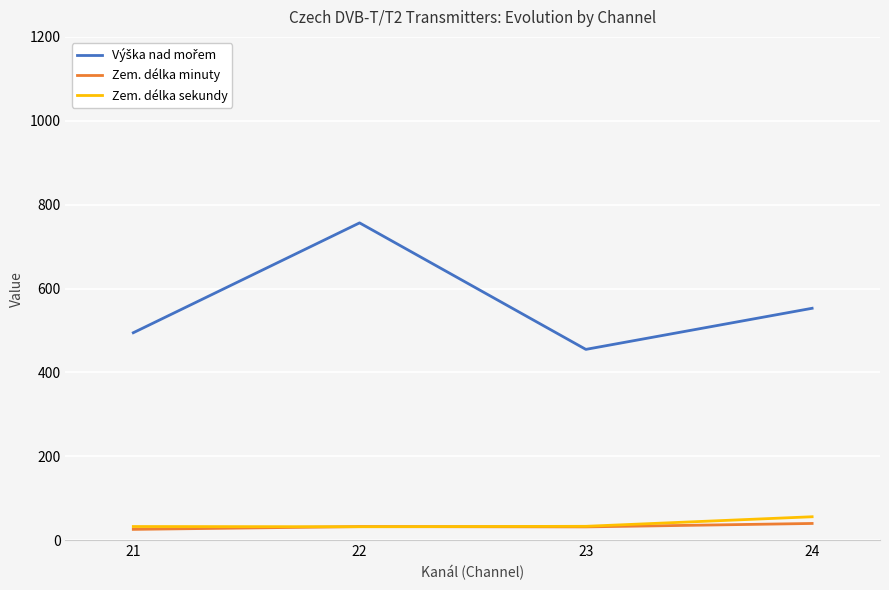

At which category is the sum across all series the highest?

22